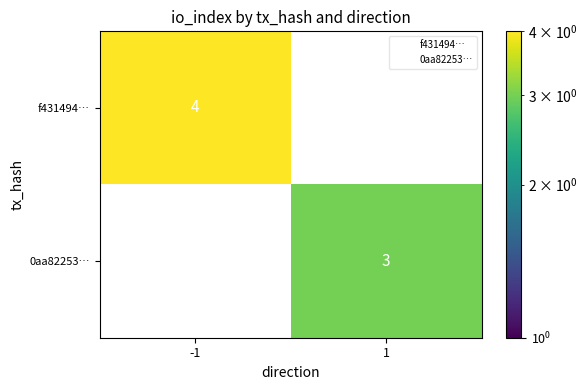

Between -1 and 1, which series saw the biggest shift?

f431494…